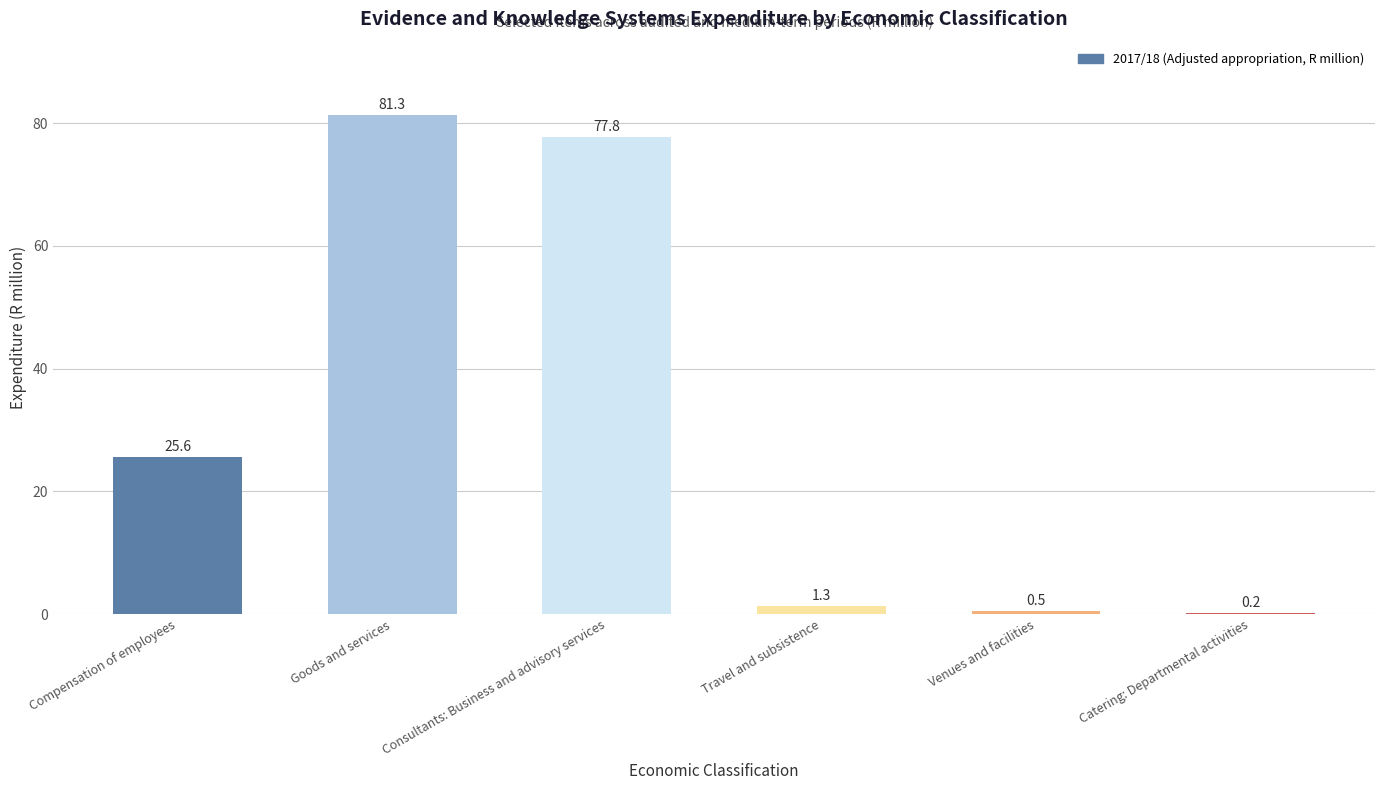

Reading left to right, transcribe all the data shown in this chart.

25.6	81.3	77.8	1.3	0.5	0.2